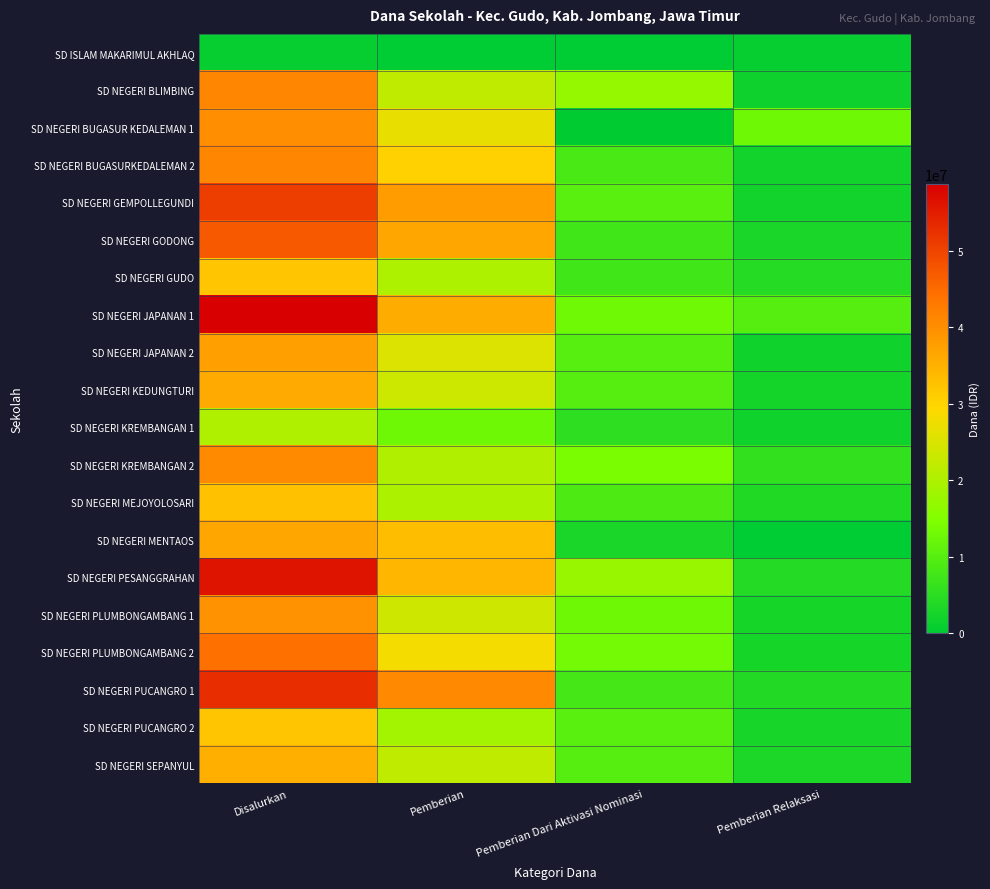

Reading left to right, what are all the values shown in this chart?

SD ISLAM MAKARIMUL AKHLAQ: Disalurkan=900000	Pemberian=0	Pemberian Dari Aktivasi Nominasi=0	Pemberian Relaksasi=900000
SD NEGERI BLIMBING: Disalurkan=41175000	Pemberian=22050000	Pemberian Dari Aktivasi Nominasi=17325000	Pemberian Relaksasi=1800000
SD NEGERI BUGASUR KEDALEMAN 1: Disalurkan=39825000	Pemberian=26775000	Pemberian Dari Aktivasi Nominasi=225000	Pemberian Relaksasi=12825000
SD NEGERI BUGASURKEDALEMAN 2: Disalurkan=41175000	Pemberian=30375000	Pemberian Dari Aktivasi Nominasi=8550000	Pemberian Relaksasi=2250000
SD NEGERI GEMPOLLEGUNDI: Disalurkan=50625000	Pemberian=38025000	Pemberian Dari Aktivasi Nominasi=10350000	Pemberian Relaksasi=2250000
SD NEGERI GODONG: Disalurkan=47250000	Pemberian=36450000	Pemberian Dari Aktivasi Nominasi=7650000	Pemberian Relaksasi=3150000
SD NEGERI GUDO: Disalurkan=32175000	Pemberian=20025000	Pemberian Dari Aktivasi Nominasi=7650000	Pemberian Relaksasi=4500000
SD NEGERI JAPANAN 1: Disalurkan=58725000	Pemberian=35775000	Pemberian Dari Aktivasi Nominasi=13050000	Pemberian Relaksasi=9900000
SD NEGERI JAPANAN 2: Disalurkan=37575000	Pemberian=25425000	Pemberian Dari Aktivasi Nominasi=10125000	Pemberian Relaksasi=2025000
SD NEGERI KEDUNGTURI: Disalurkan=36000000	Pemberian=23625000	Pemberian Dari Aktivasi Nominasi=9900000	Pemberian Relaksasi=2475000
SD NEGERI KREMBANGAN 1: Disalurkan=20250000	Pemberian=12825000	Pemberian Dari Aktivasi Nominasi=5400000	Pemberian Relaksasi=2025000
SD NEGERI KREMBANGAN 2: Disalurkan=40500000	Pemberian=20475000	Pemberian Dari Aktivasi Nominasi=14175000	Pemberian Relaksasi=5850000
SD NEGERI MEJOYOLOSARI: Disalurkan=32625000	Pemberian=19800000	Pemberian Dari Aktivasi Nominasi=9000000	Pemberian Relaksasi=3825000
SD NEGERI MENTAOS: Disalurkan=36450000	Pemberian=33300000	Pemberian Dari Aktivasi Nominasi=3150000	Pemberian Relaksasi=0
SD NEGERI PESANGGRAHAN: Disalurkan=56025000	Pemberian=34200000	Pemberian Dari Aktivasi Nominasi=17550000	Pemberian Relaksasi=4275000
SD NEGERI PLUMBONGAMBANG 1: Disalurkan=39375000	Pemberian=23850000	Pemberian Dari Aktivasi Nominasi=12825000	Pemberian Relaksasi=2700000
SD NEGERI PLUMBONGAMBANG 2: Disalurkan=44325000	Pemberian=28125000	Pemberian Dari Aktivasi Nominasi=13500000	Pemberian Relaksasi=2700000
SD NEGERI PUCANGRO 1: Disalurkan=52875000	Pemberian=40725000	Pemberian Dari Aktivasi Nominasi=8100000	Pemberian Relaksasi=4050000
SD NEGERI PUCANGRO 2: Disalurkan=32175000	Pemberian=18900000	Pemberian Dari Aktivasi Nominasi=10350000	Pemberian Relaksasi=2925000
SD NEGERI SEPANYUL: Disalurkan=35325000	Pemberian=22050000	Pemberian Dari Aktivasi Nominasi=9900000	Pemberian Relaksasi=3375000